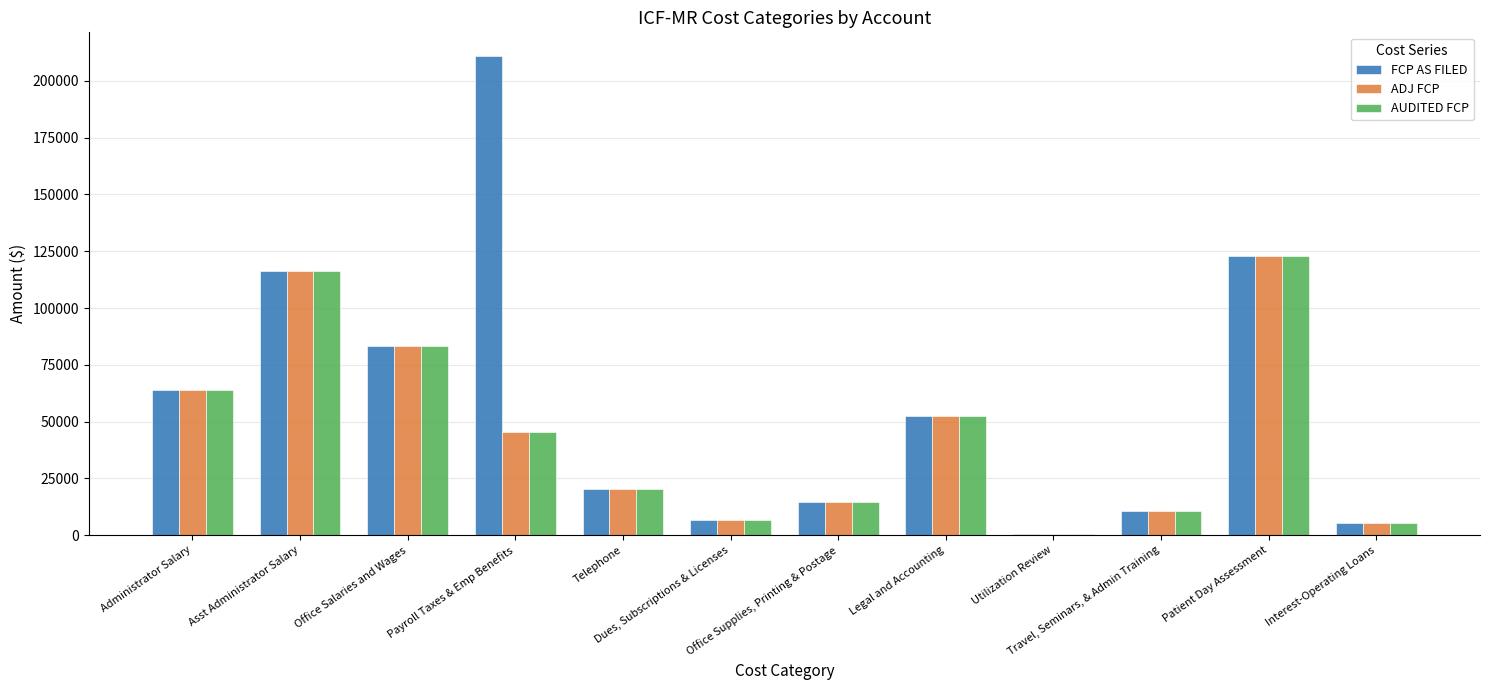

What is the sum of all AUDITED FCP values?

542800